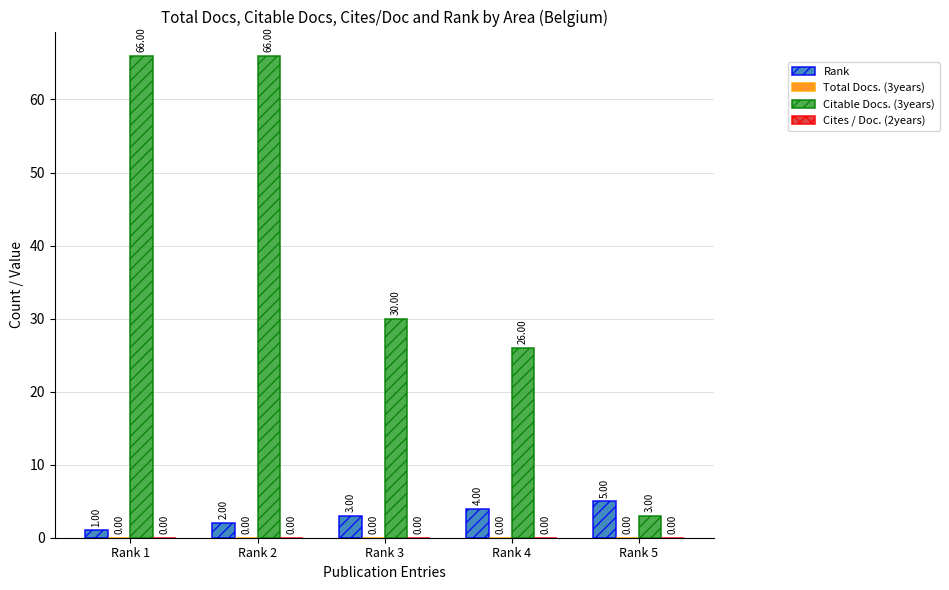

Which series changed the most between Rank 2 and Rank 5?

Citable Docs. (3years)